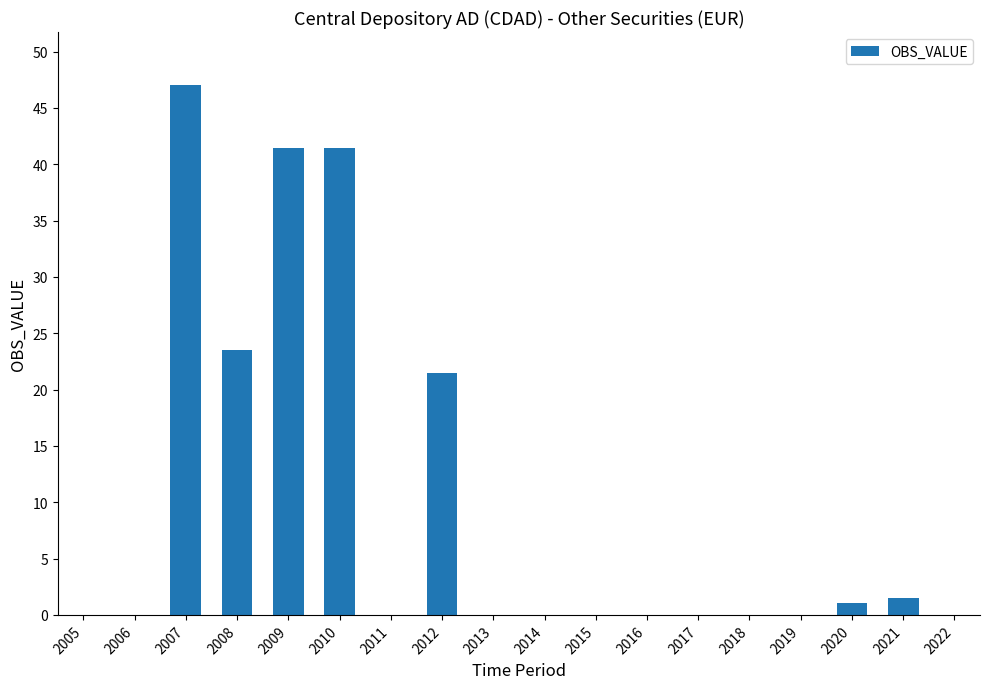

Does the chart contain stacked bars?

No